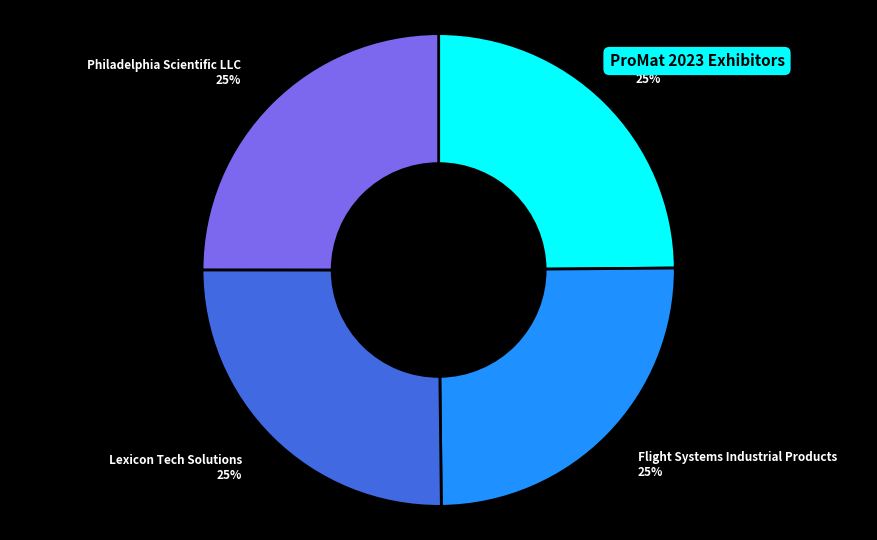

Does Lexicon Tech Solutions represent more than half of the total?

No